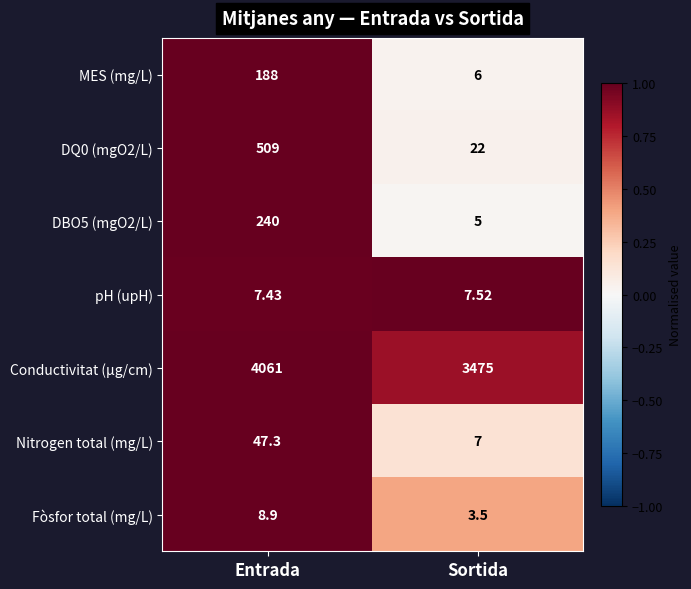

At which category is the sum across all series the highest?

Entrada